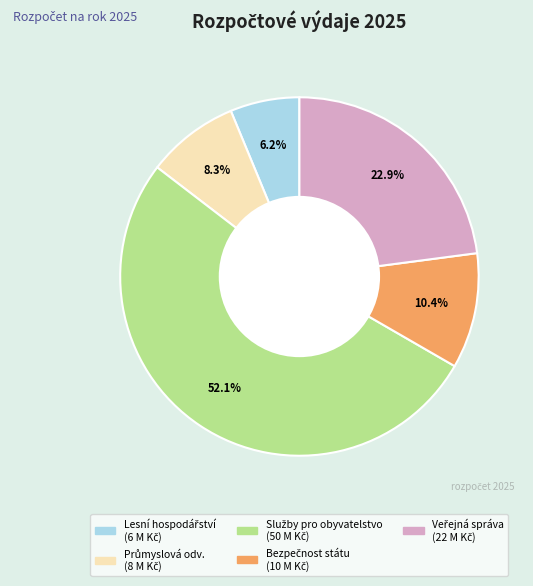

Count the number of slices in the pie.

5